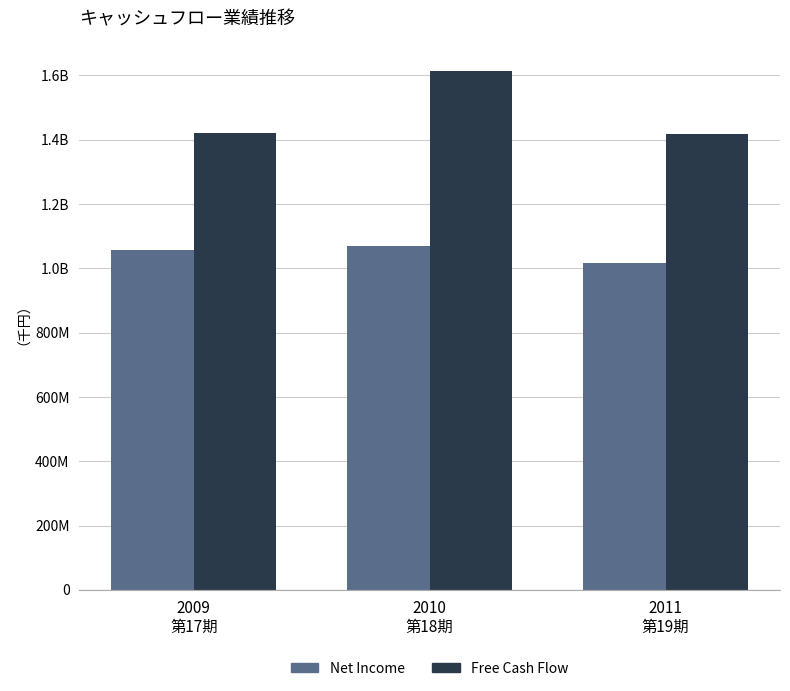

What is the difference between the highest and lowest values at 2010
第18期?

546300000